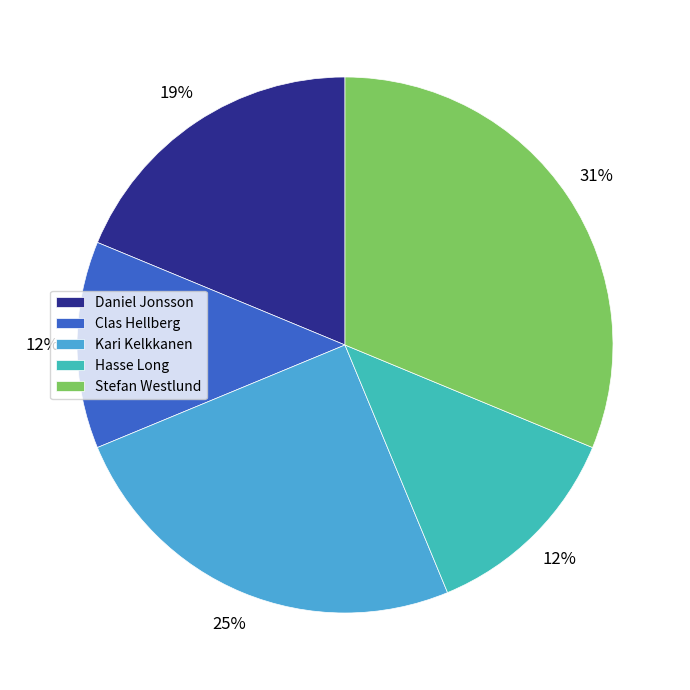

What percentage is the Stefan Westlund slice, to the nearest percent?

31%